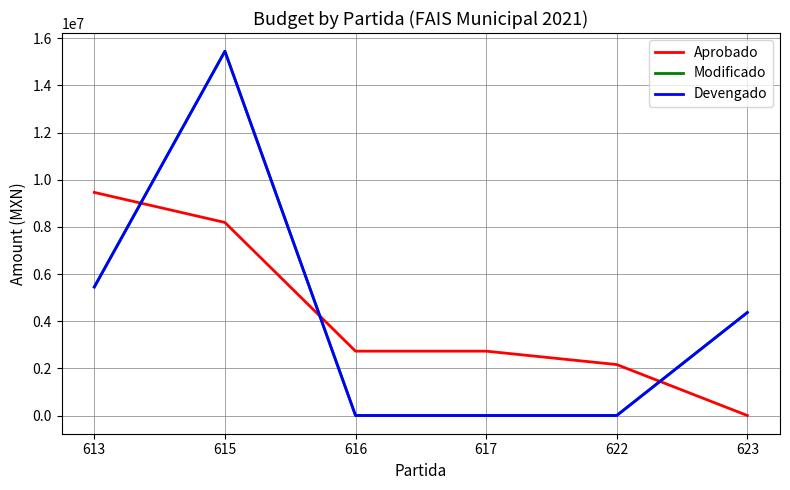

Does the chart display data point markers on the line(s)?

No